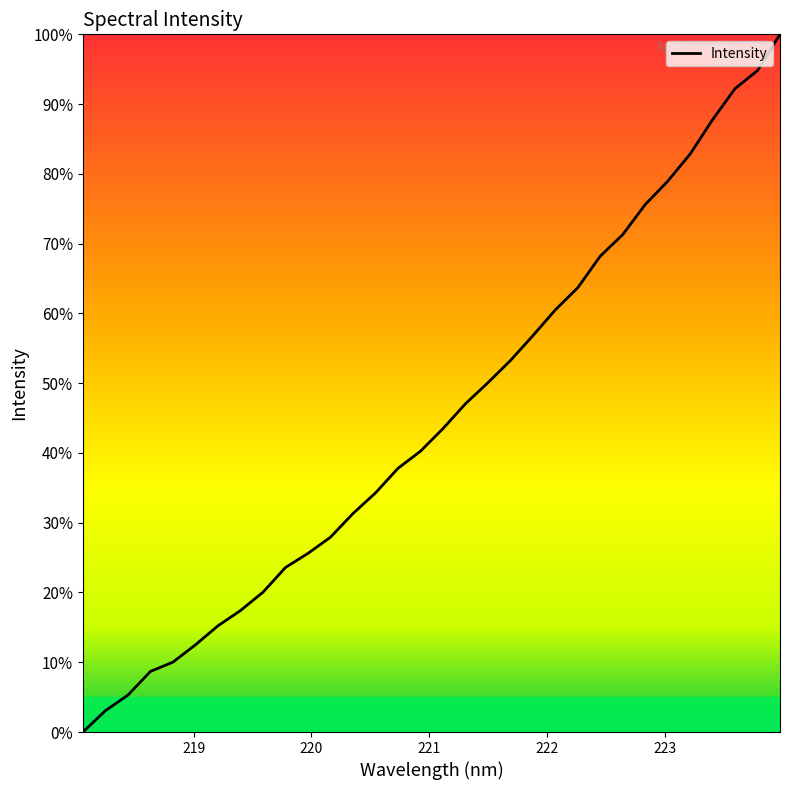

What is the difference between the maximum and second lowest values?

96.9